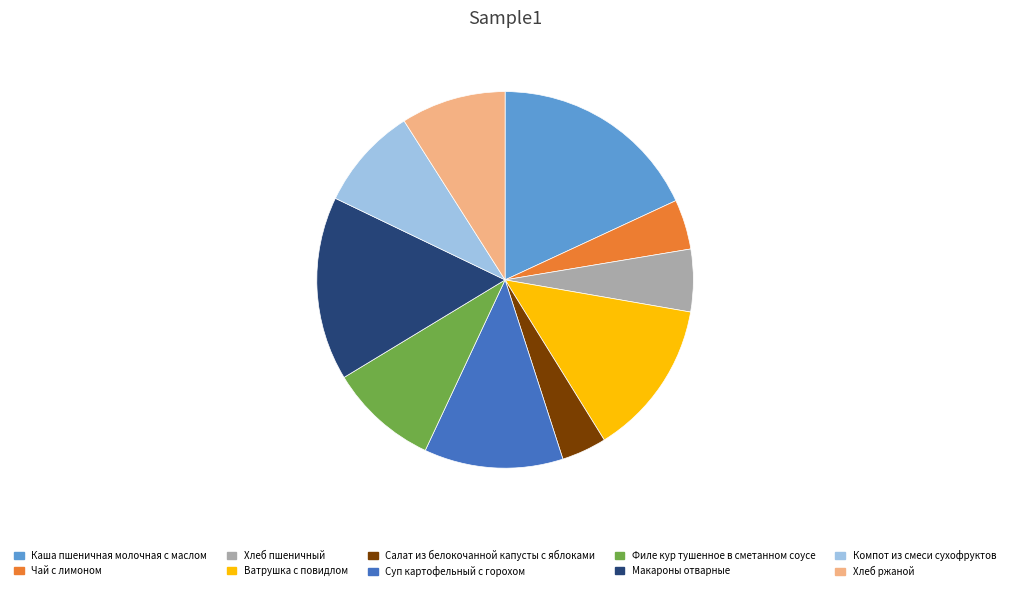

Combined, do Каша пшеничная молочная с маслом and Хлеб пшеничный account for over 50%?

No